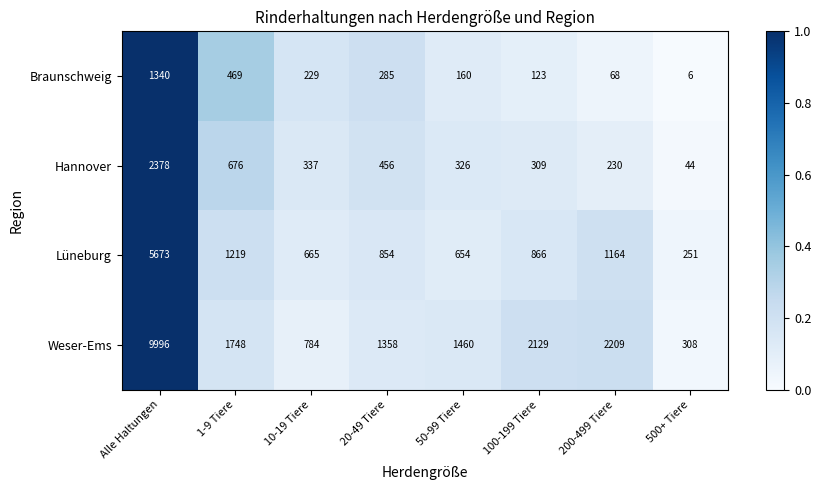

List the series in order of their peak value, highest first.

Weser-Ems, Lüneburg, Hannover, Braunschweig